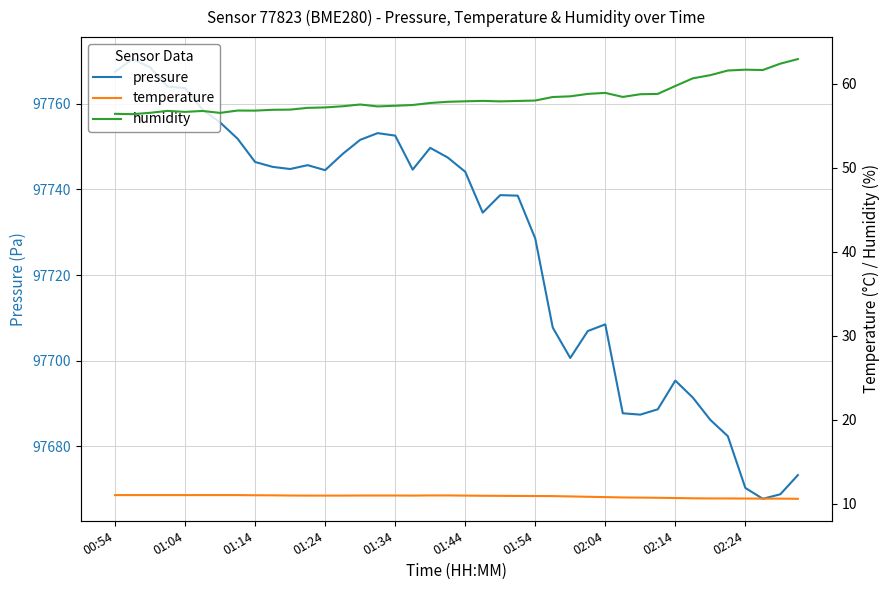

True or false: pressure and humidity intersect in this chart.

False